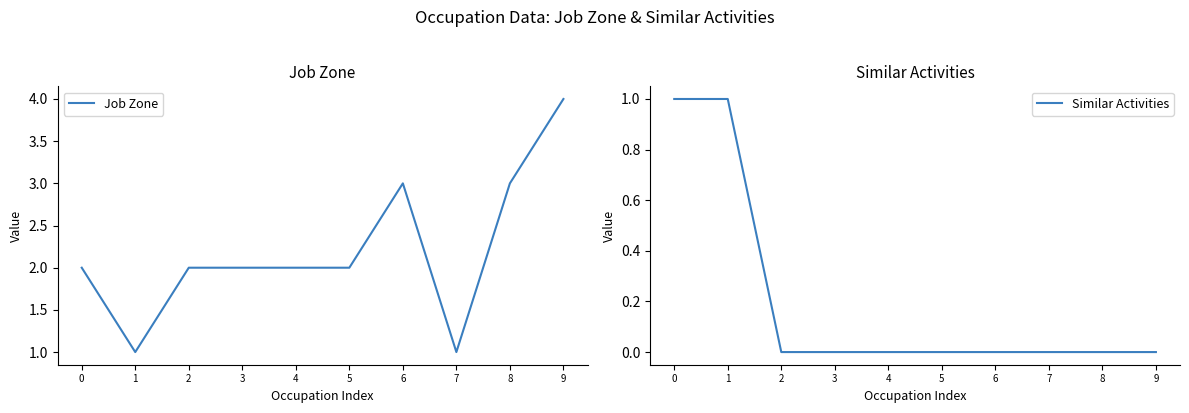

True or false: Job Zone has more than 1 points higher than both neighbors.

False